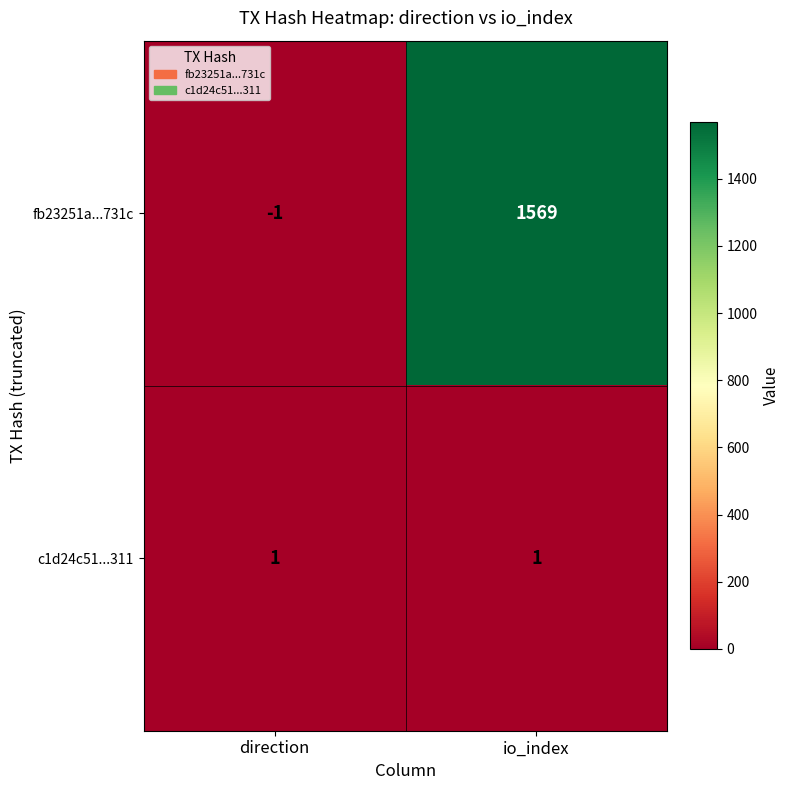

The value of fb23251a...731c at io_index is 757. True or false?

False